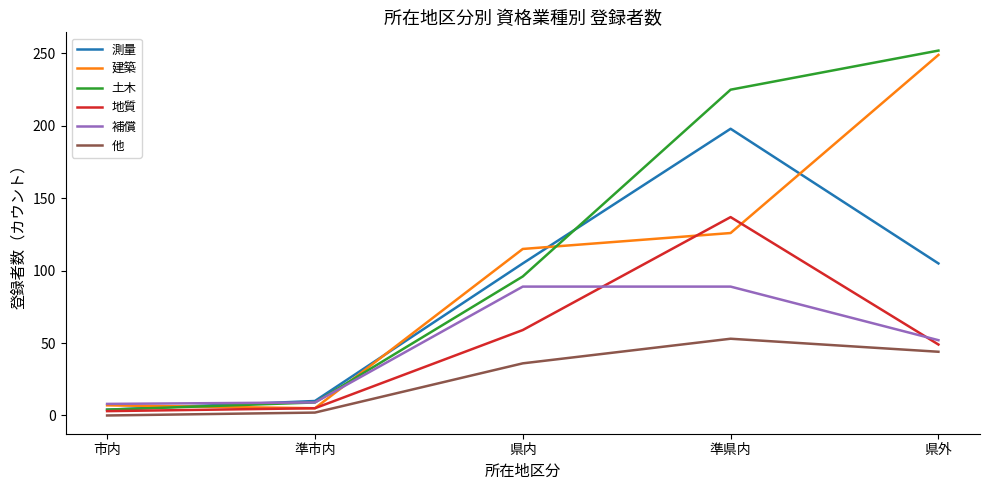

What is the difference between the 補償 values at 準市内 and 準県内?

80